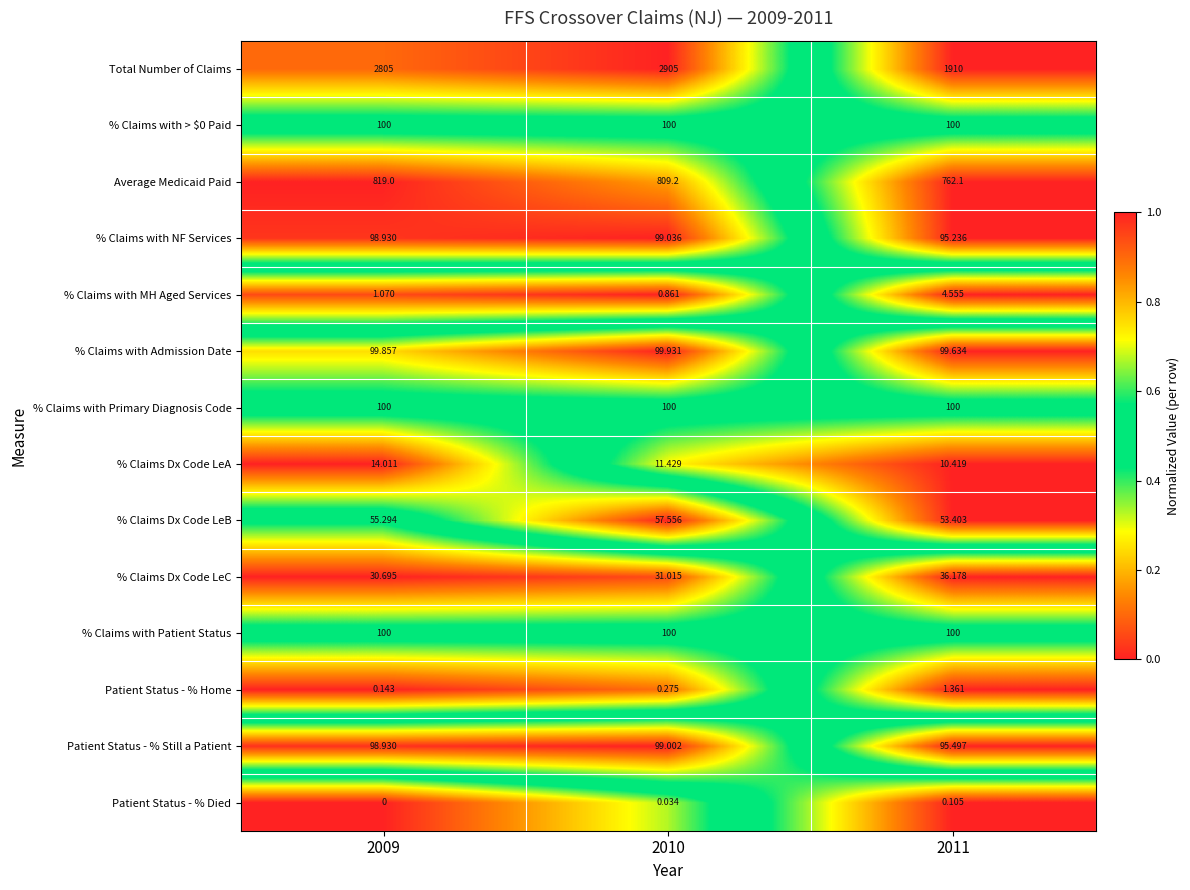

Which series has the largest total across all categories?

Total Number of Claims